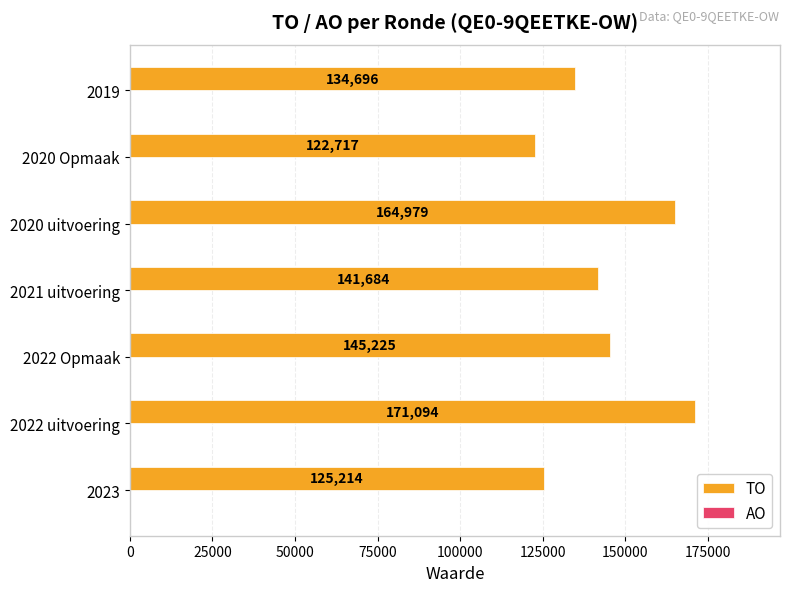

Rank the categories by value from highest to lowest.

2022 uitvoering, 2020 uitvoering, 2022 Opmaak, 2021 uitvoering, 2019, 2023, 2020 Opmaak